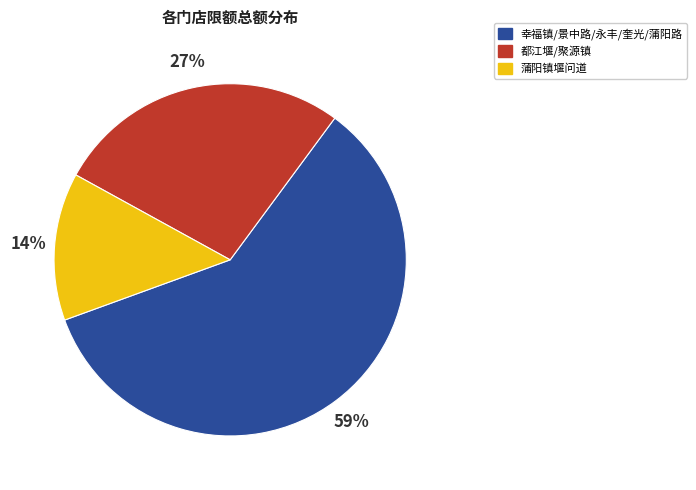

How many segments does this pie chart have?

3